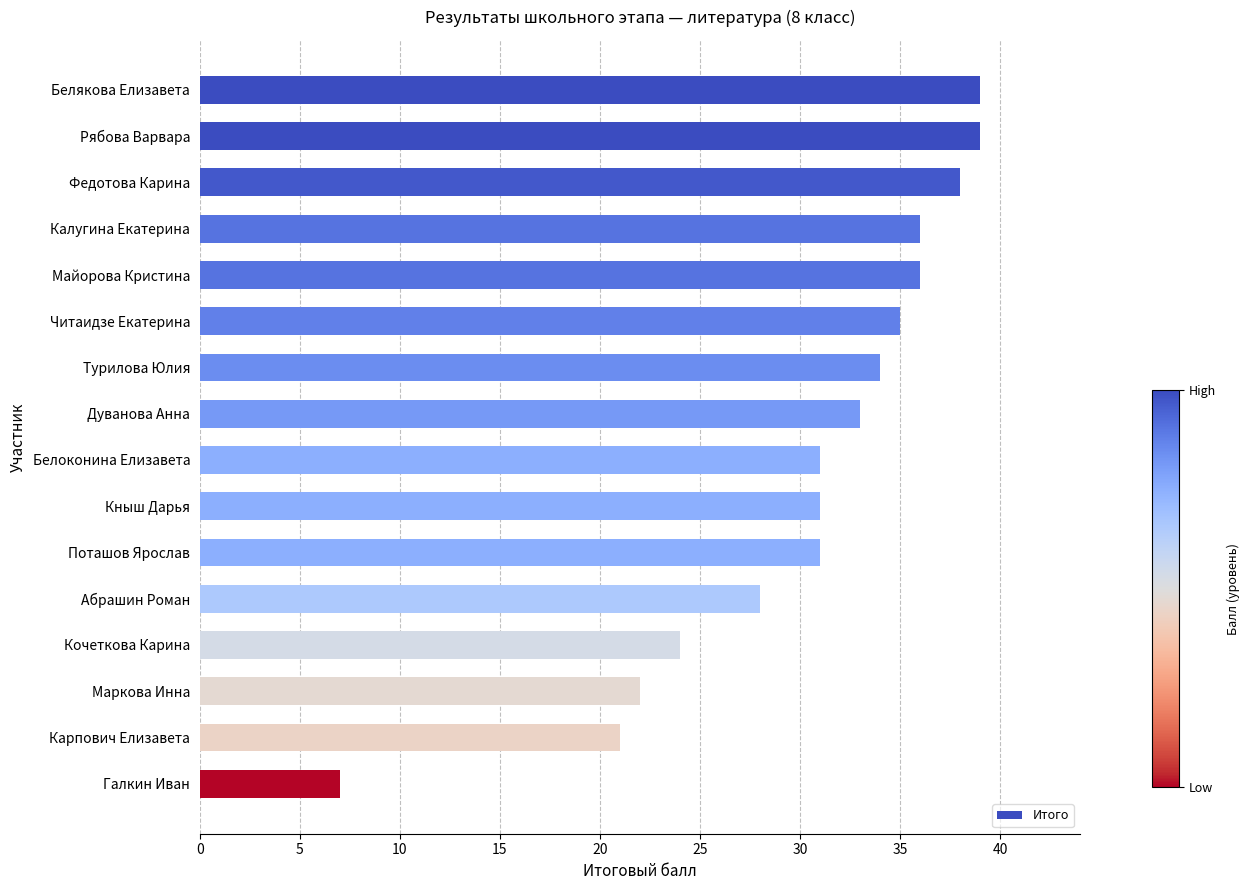

What is the sum of all values?

485